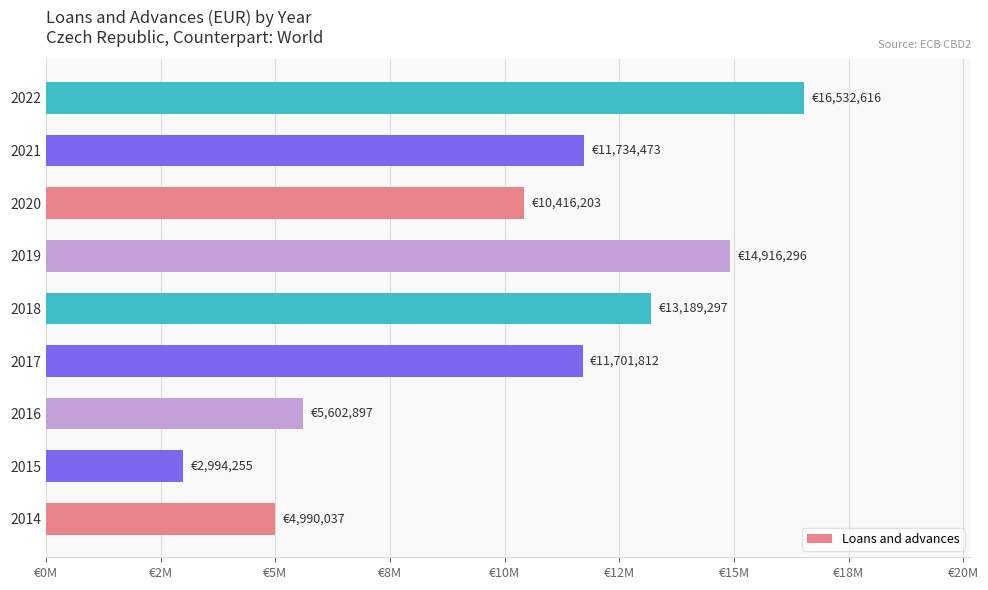

Does the chart contain stacked bars?

No